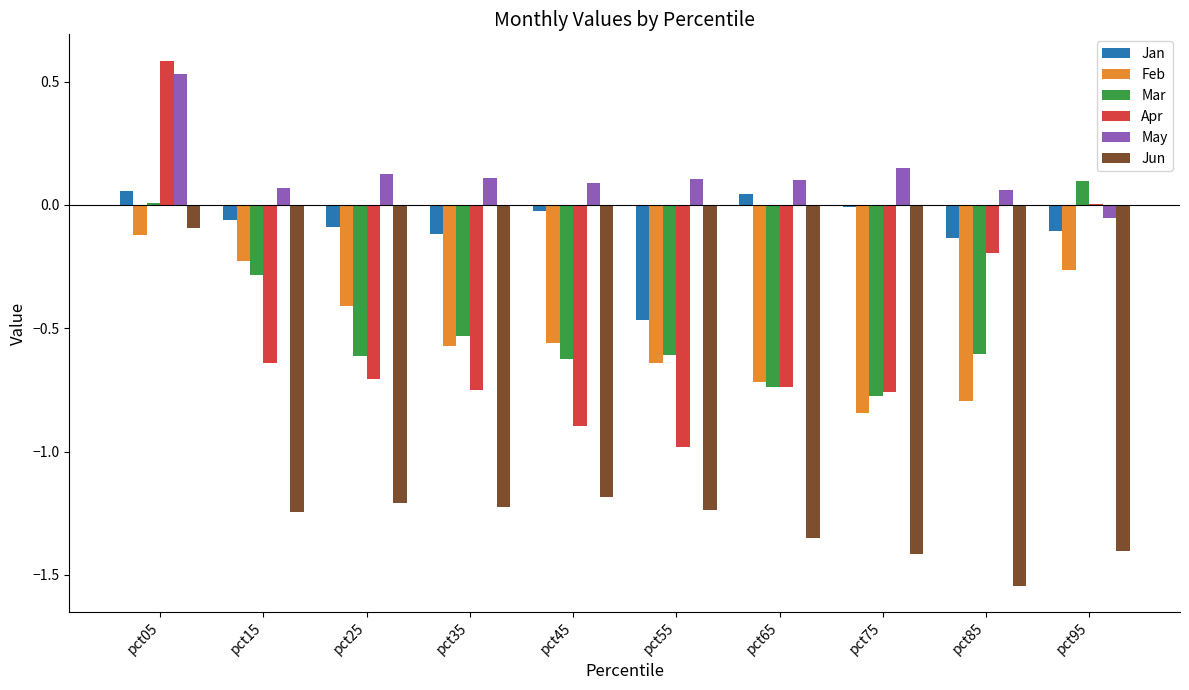

Which category has the highest value across all series?

pct05